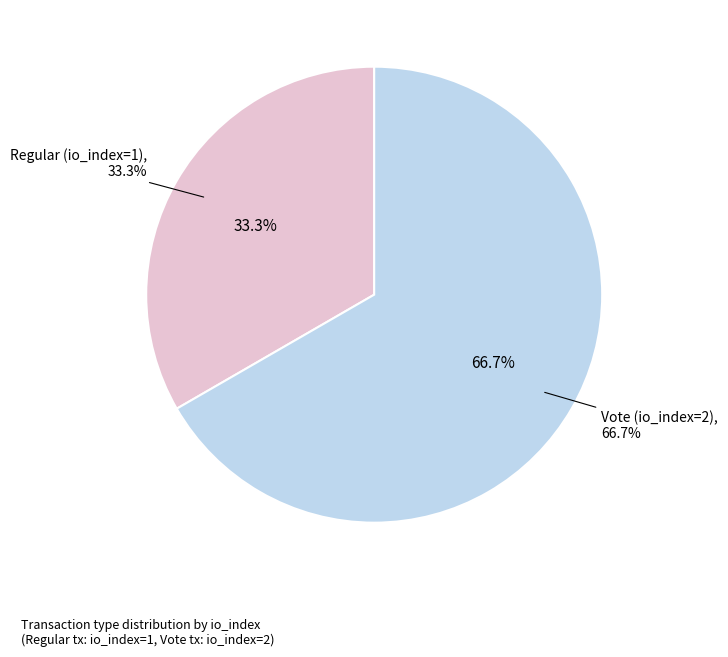

How many segments does this pie chart have?

2